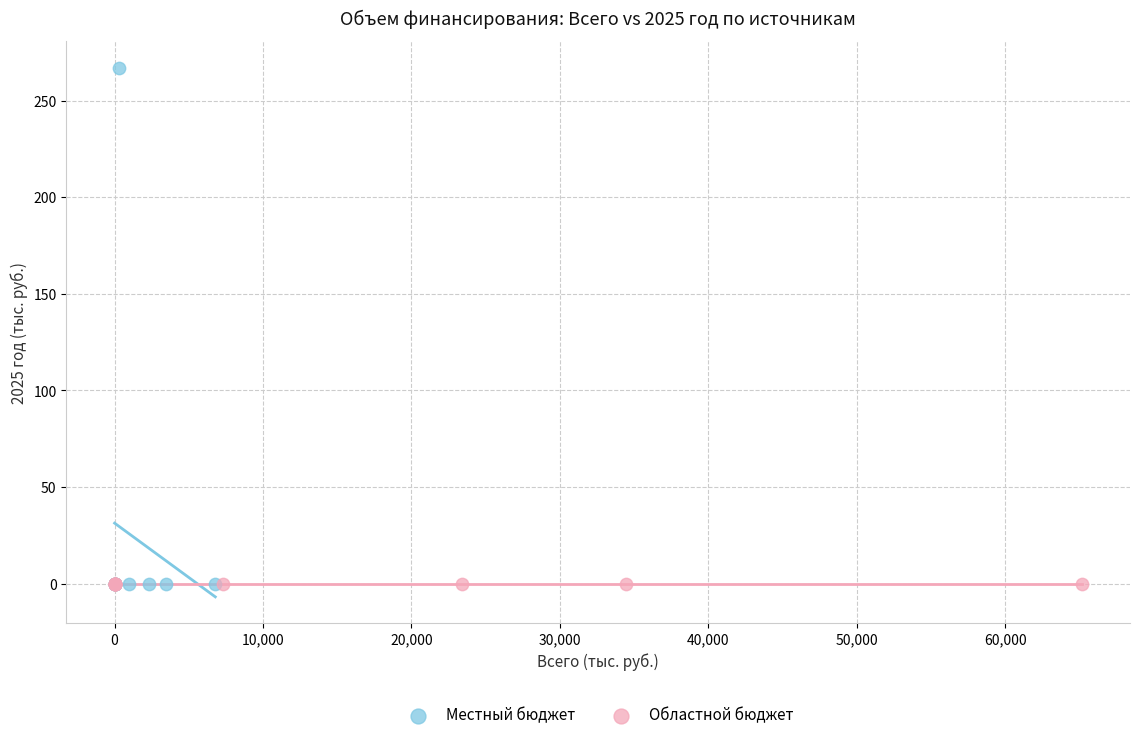

Which series reaches the maximum Y coordinate?

Местный бюджет